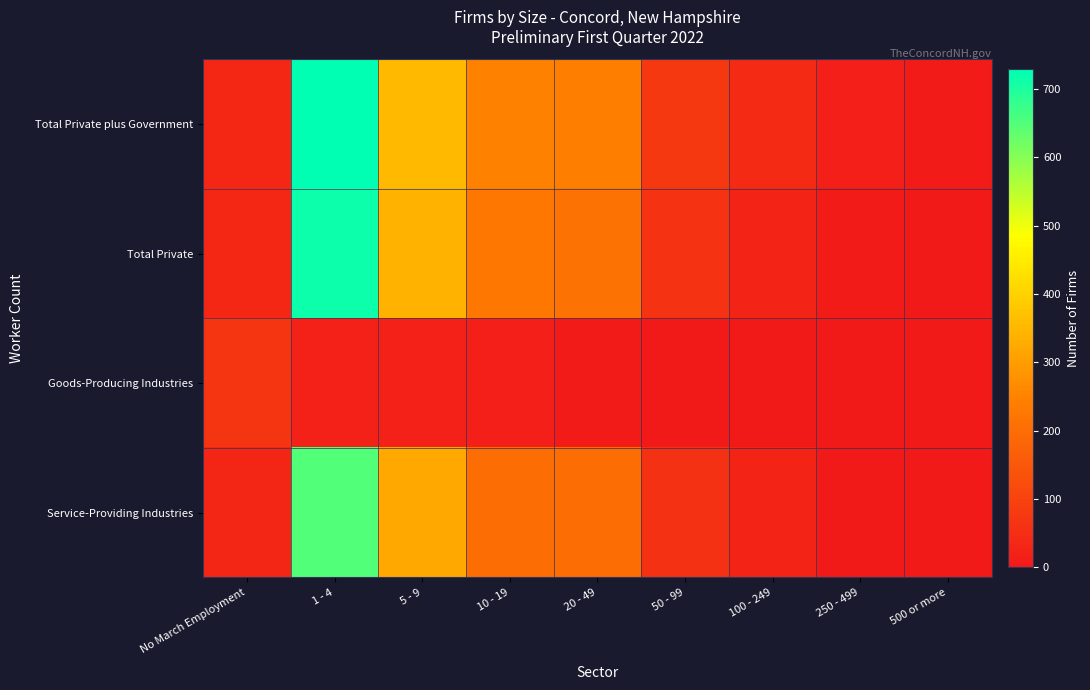

Which series has the largest total across all categories?

Total Private plus Government